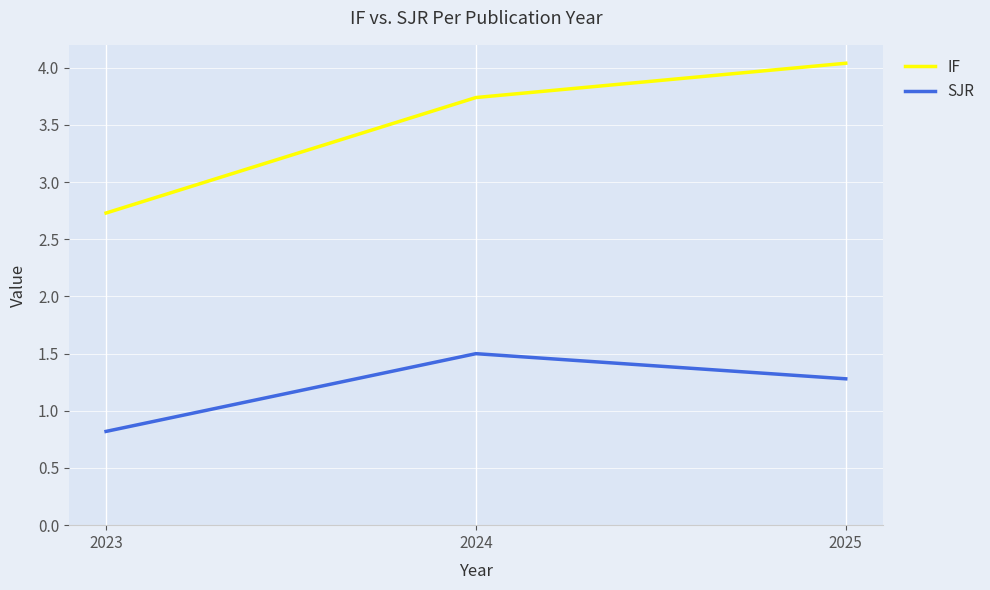

Where does the IF series first go above 3?

2024